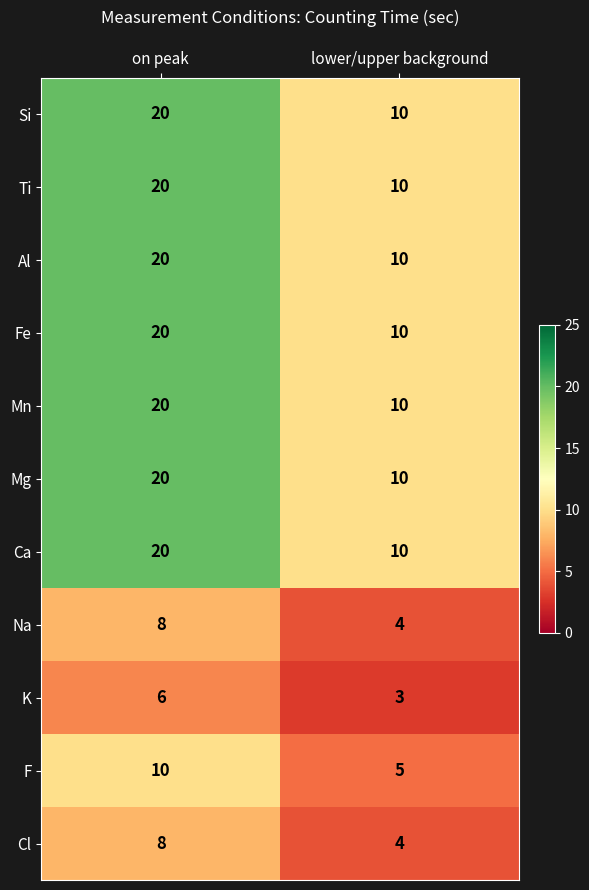

What is the difference between the Ca values at lower/upper background and on peak?

10